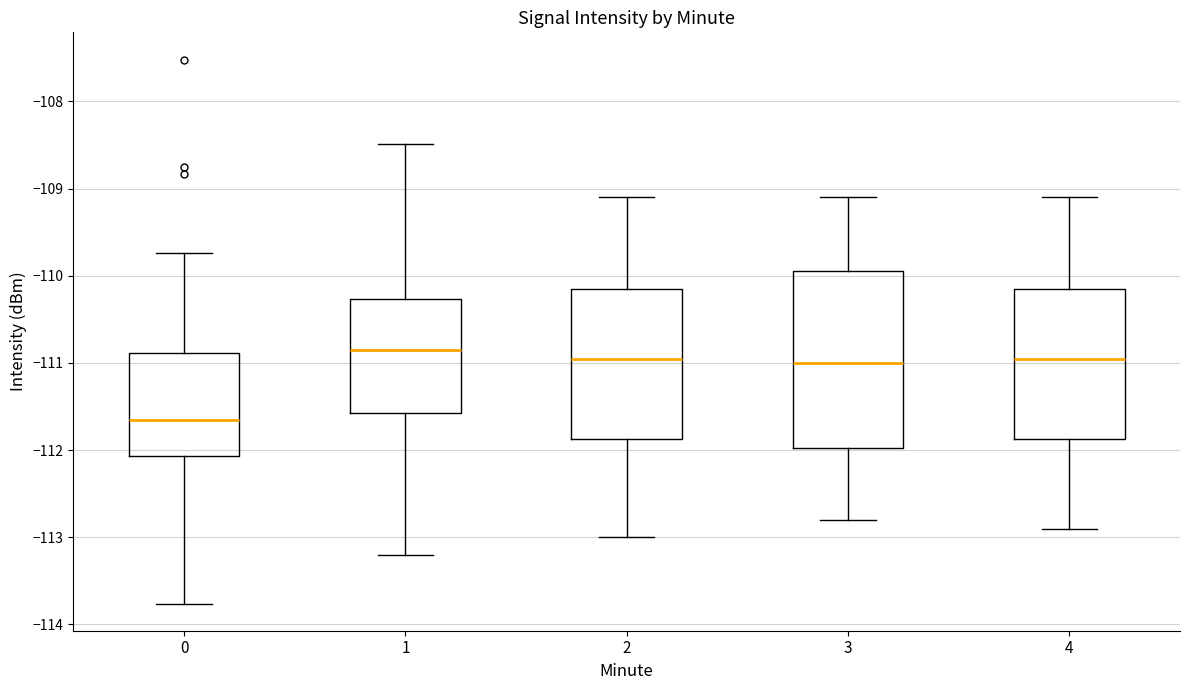

Which box has the highest median line?

1